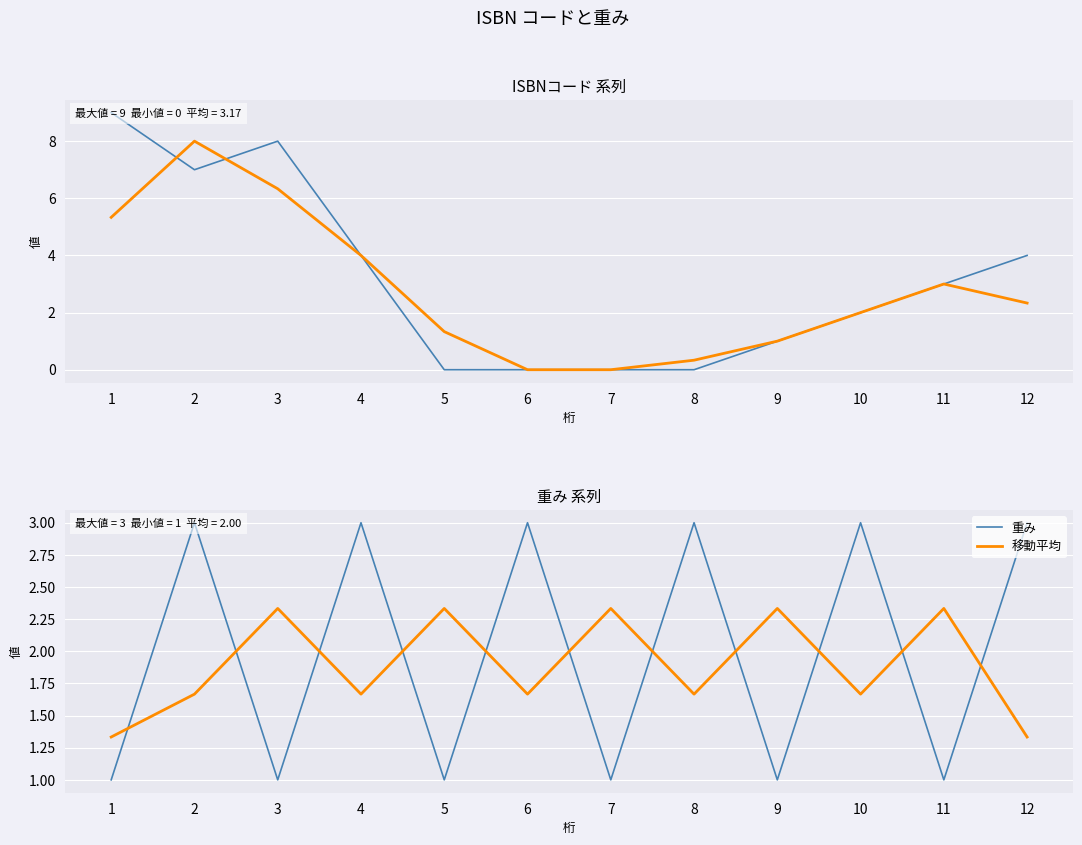

What value does the 重み series have at 3?

1.0